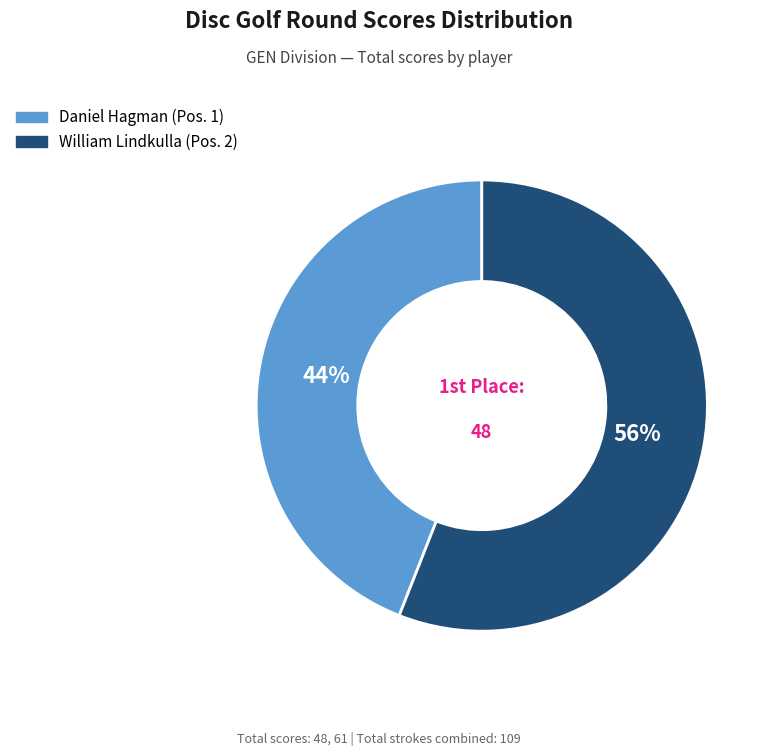

Rank the categories by value from highest to lowest.

William Lindkulla, Daniel Hagman